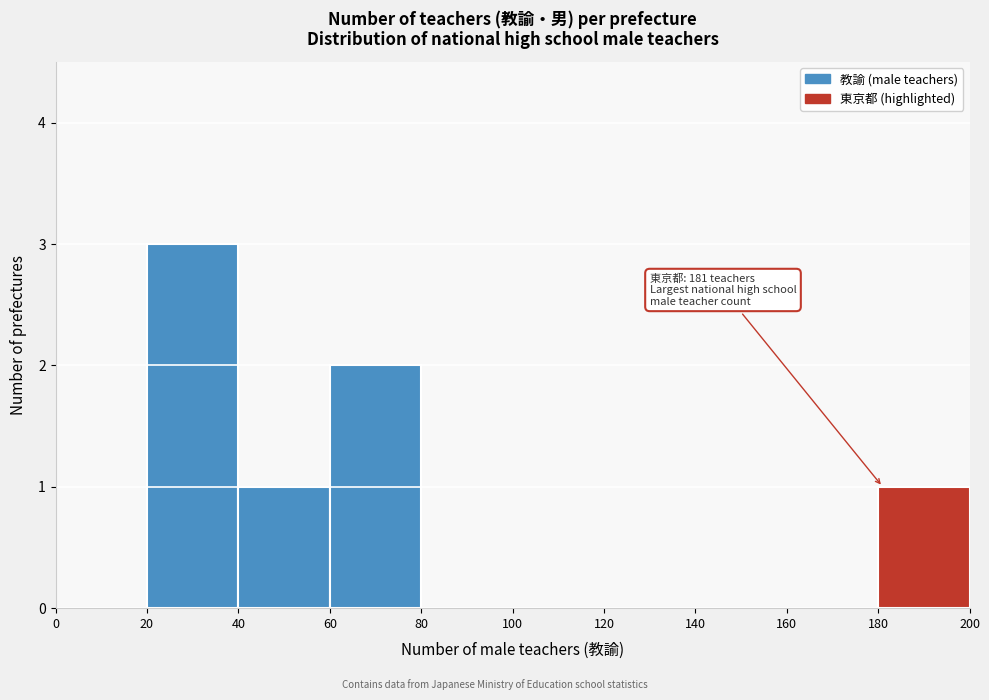

Over which range of the x-axis is the bar tallest?

20 to 40